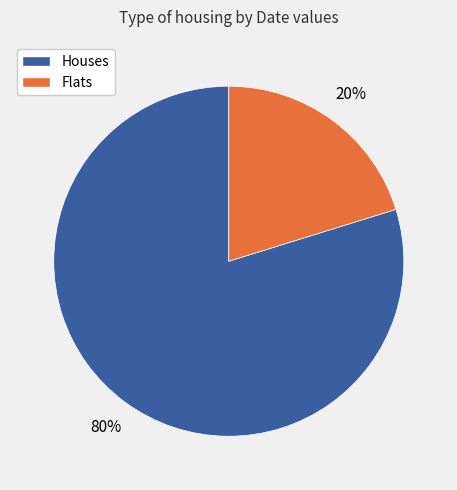

Is there a majority slice in this chart?

Yes